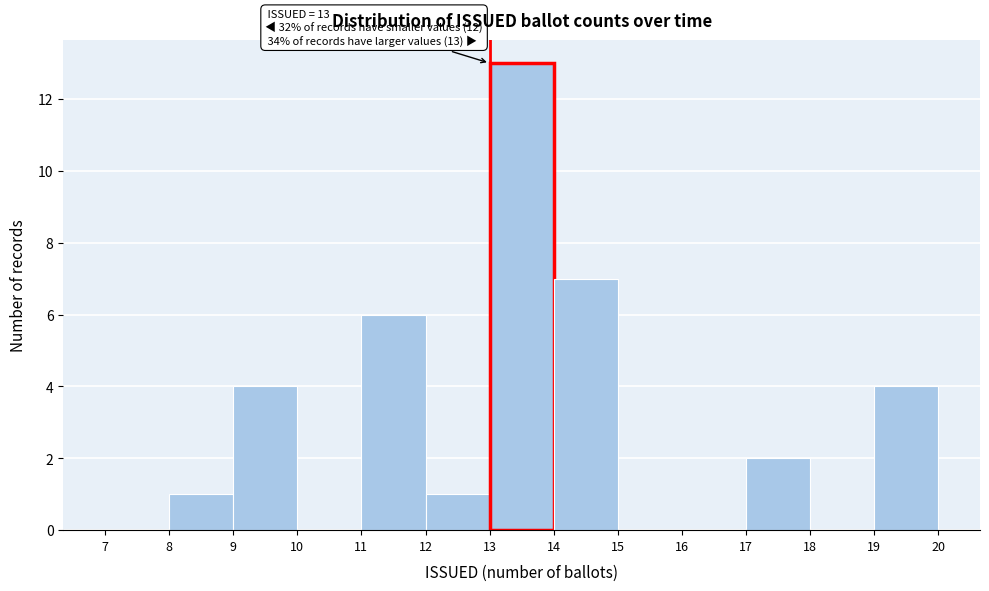

Over which range of the x-axis is the bar tallest?

13 to 14